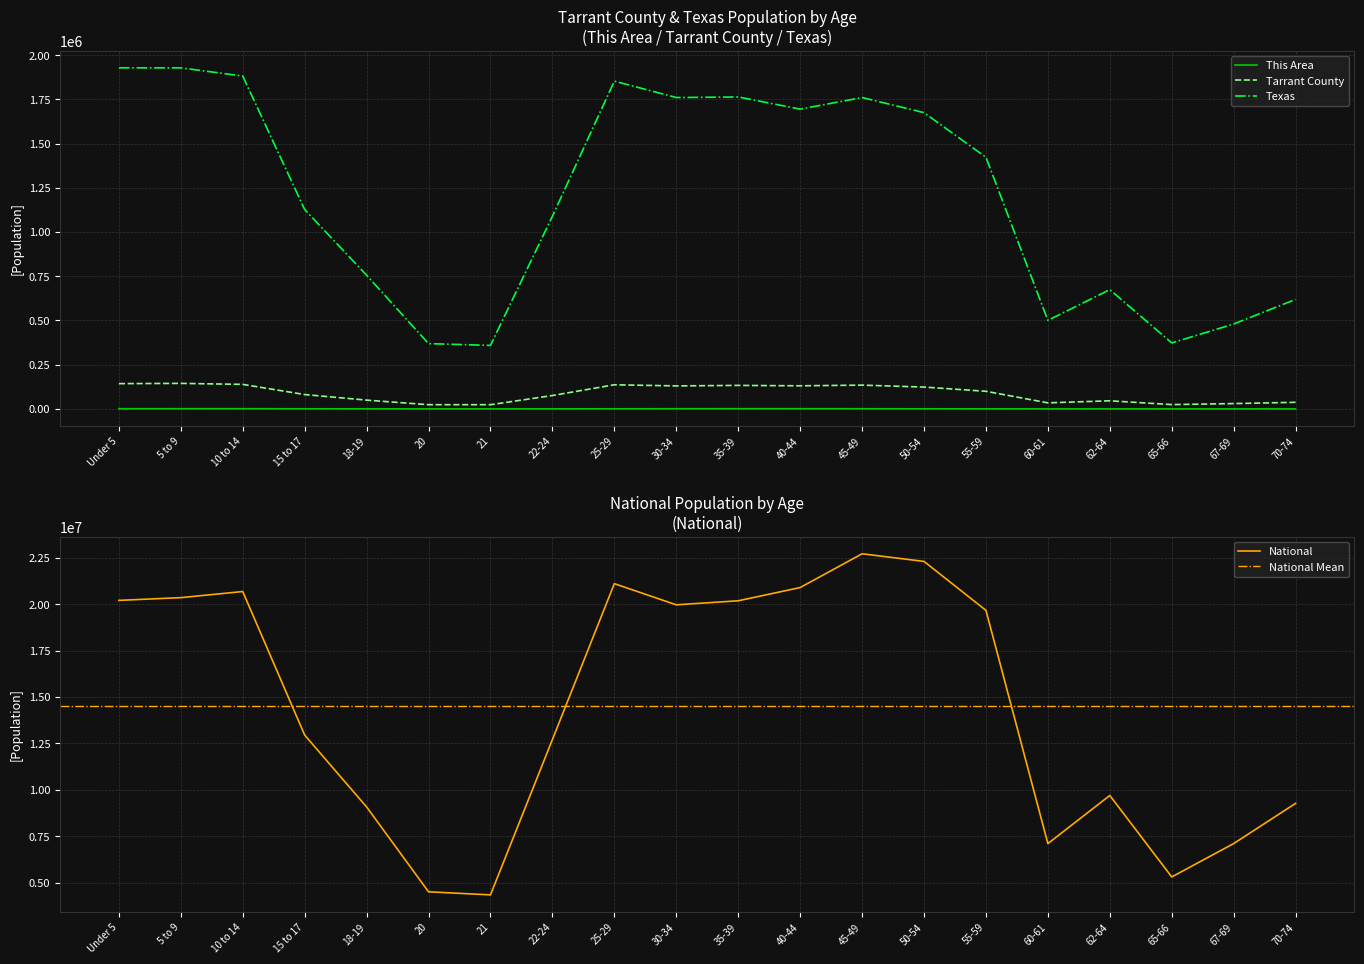

At which label does This Area first exceed 676?

Under 5